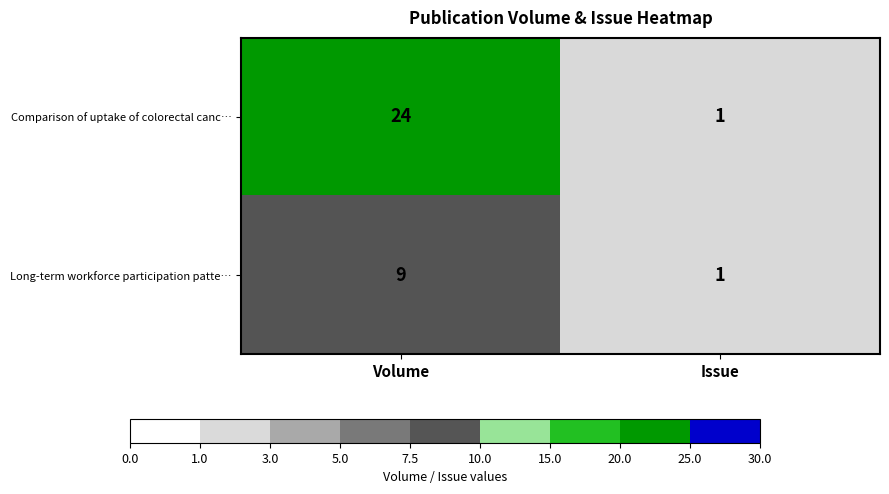

True or false: Comparison of uptake of colorectal canc… has a value of 13 at Volume.

False